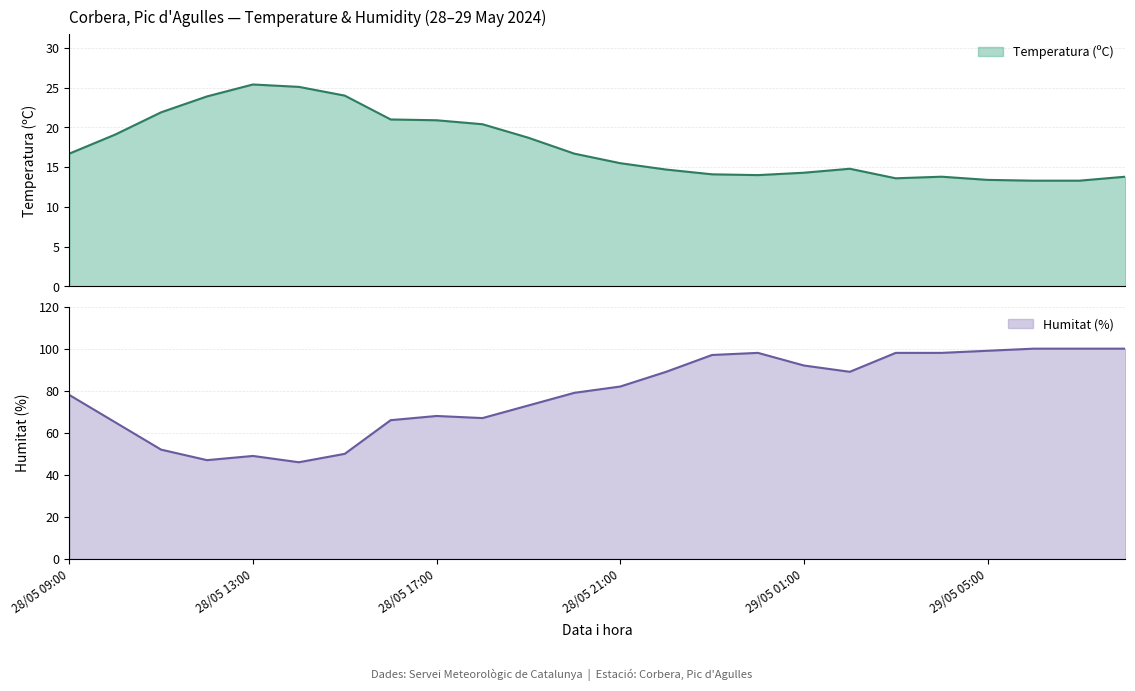

True or false: Humitat (%) and Temperatura (ºC) cross at least once.

False